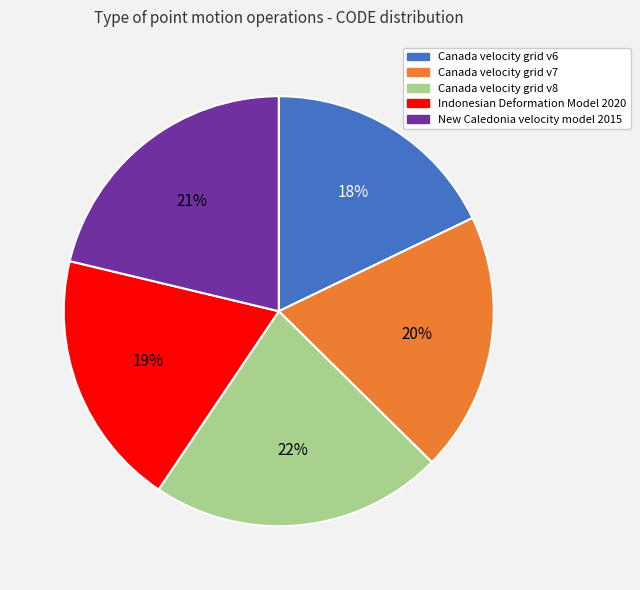

How many segments does this pie chart have?

5